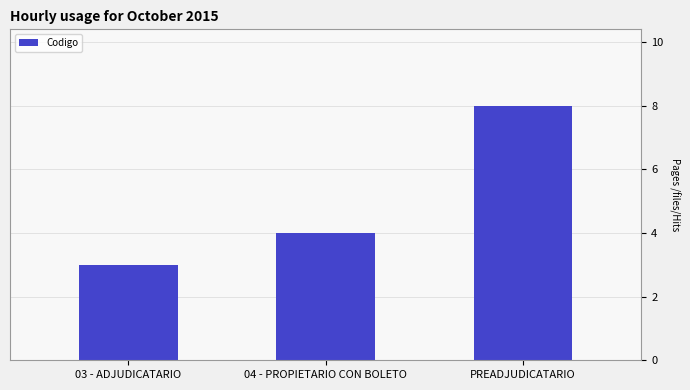

Where is the data nearest to the value 5?

04 - PROPIETARIO CON BOLETO